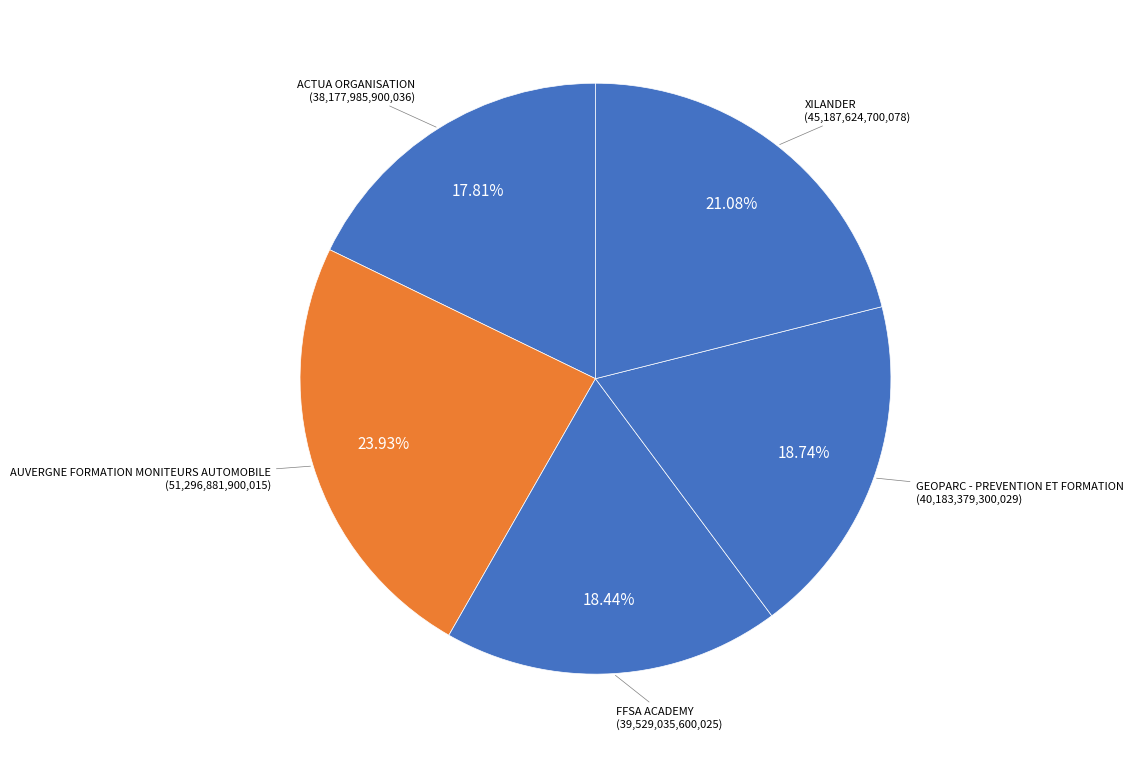

How many segments does this pie chart have?

5